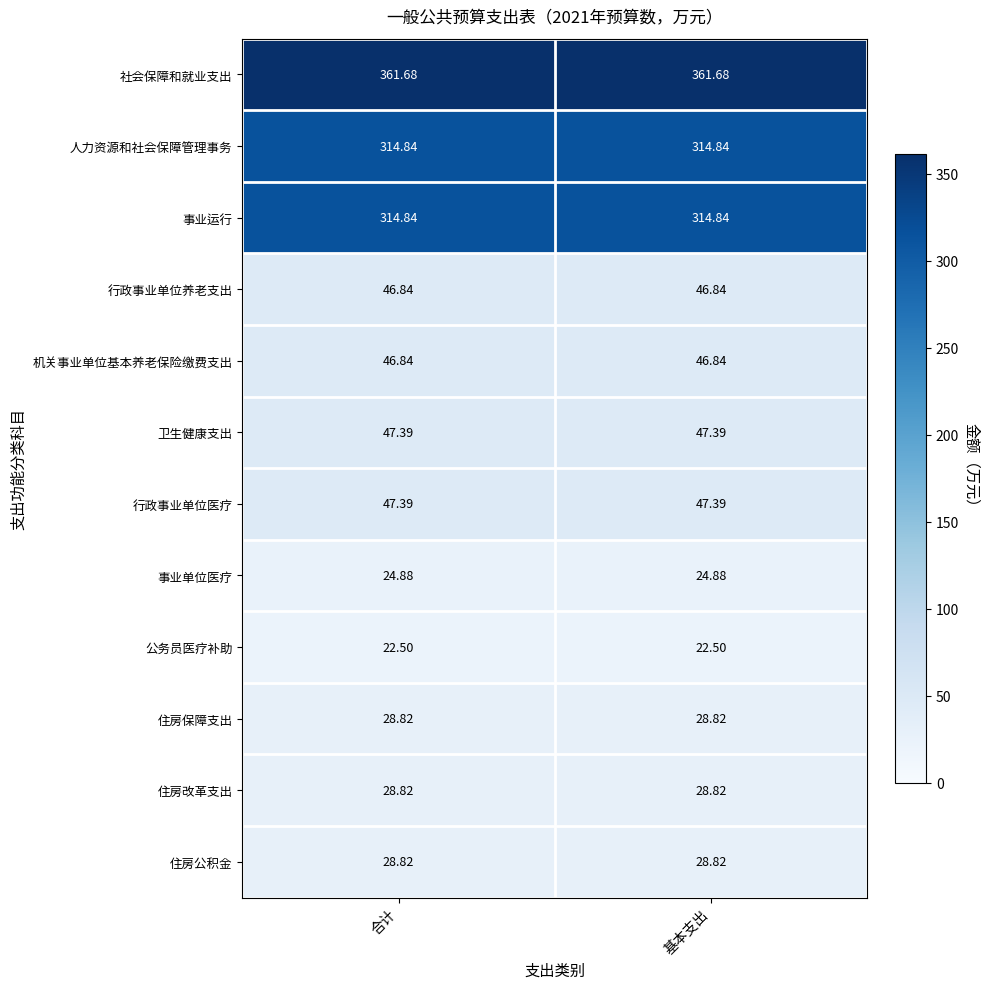

How many data points does each series have?

2